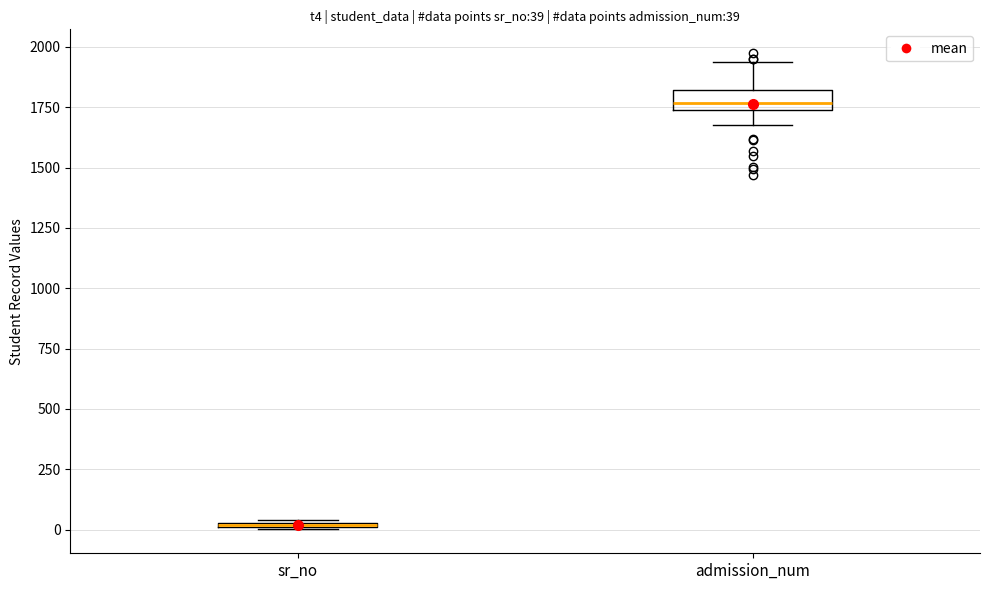

Which box has the highest median line?

admission_num